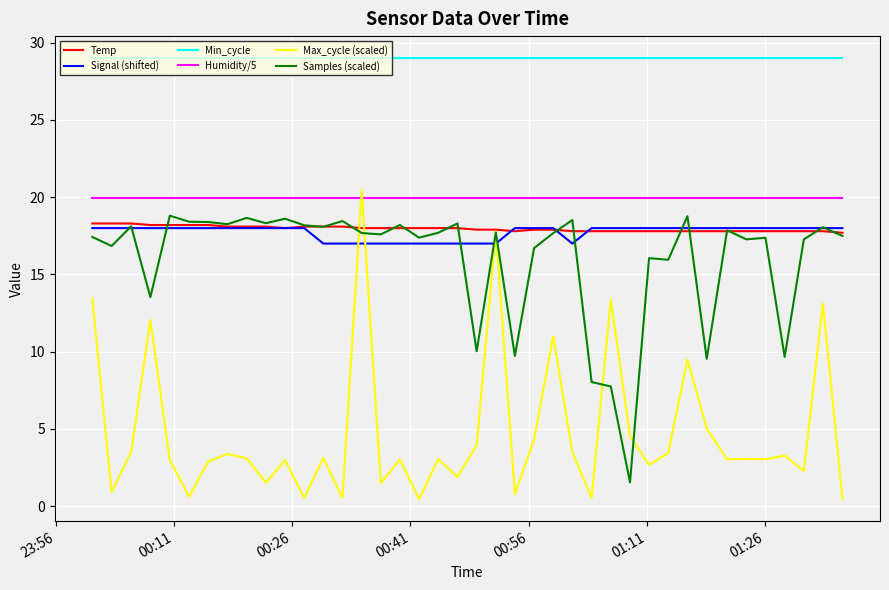

True or false: Min_cycle and Samples (scaled) intersect in this chart.

False